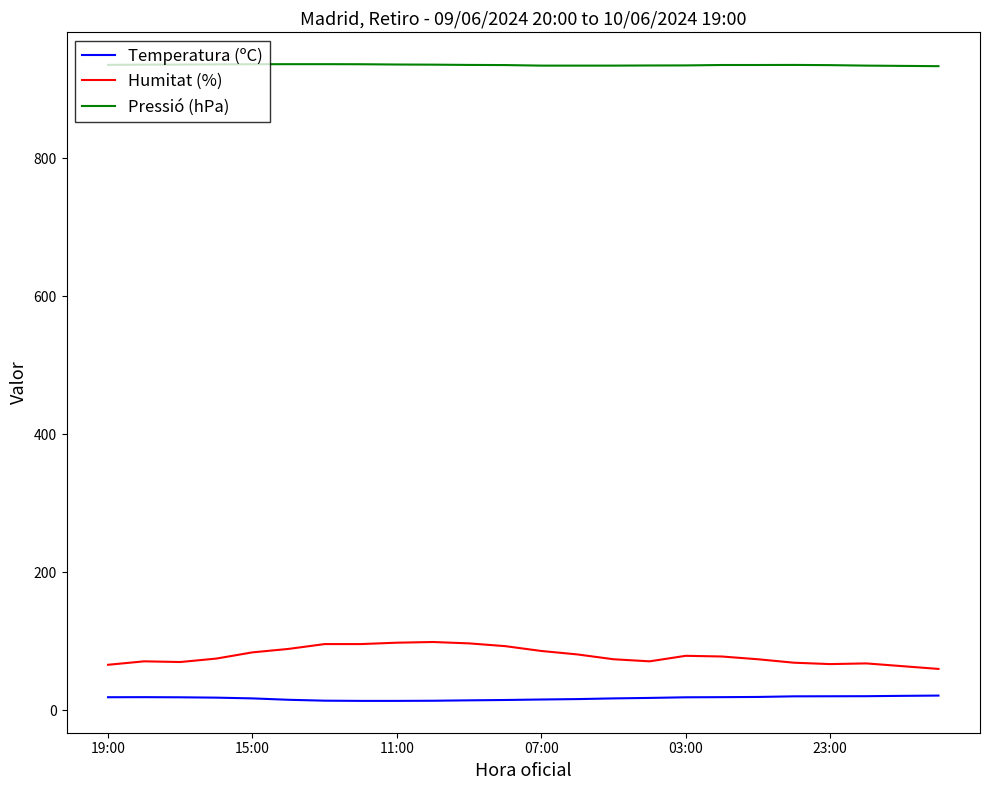

What is the difference between the maximum and minimum values in the Humitat (%) series?

39.0